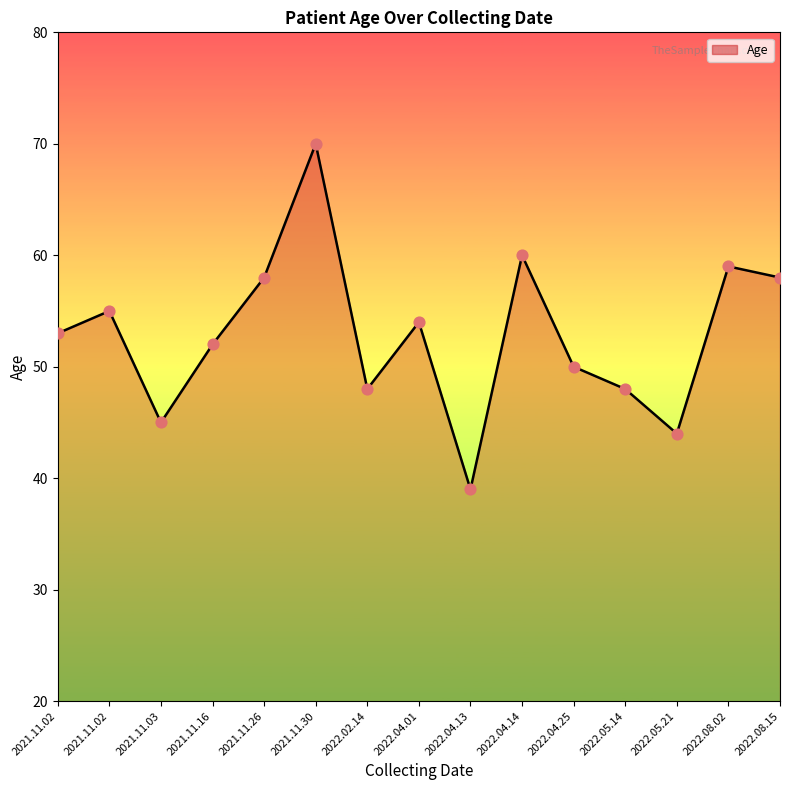

How many lines are shown in the chart?

1